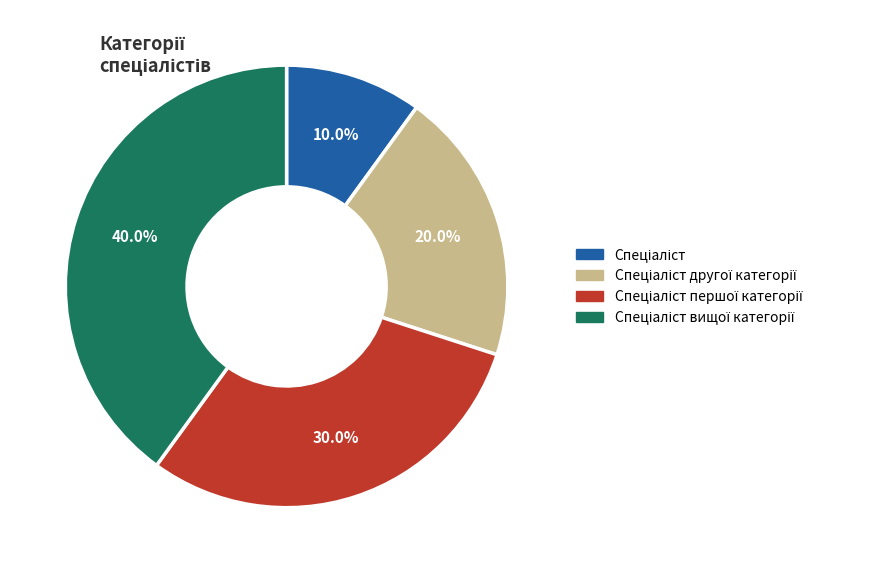

Count the number of slices in the pie.

4